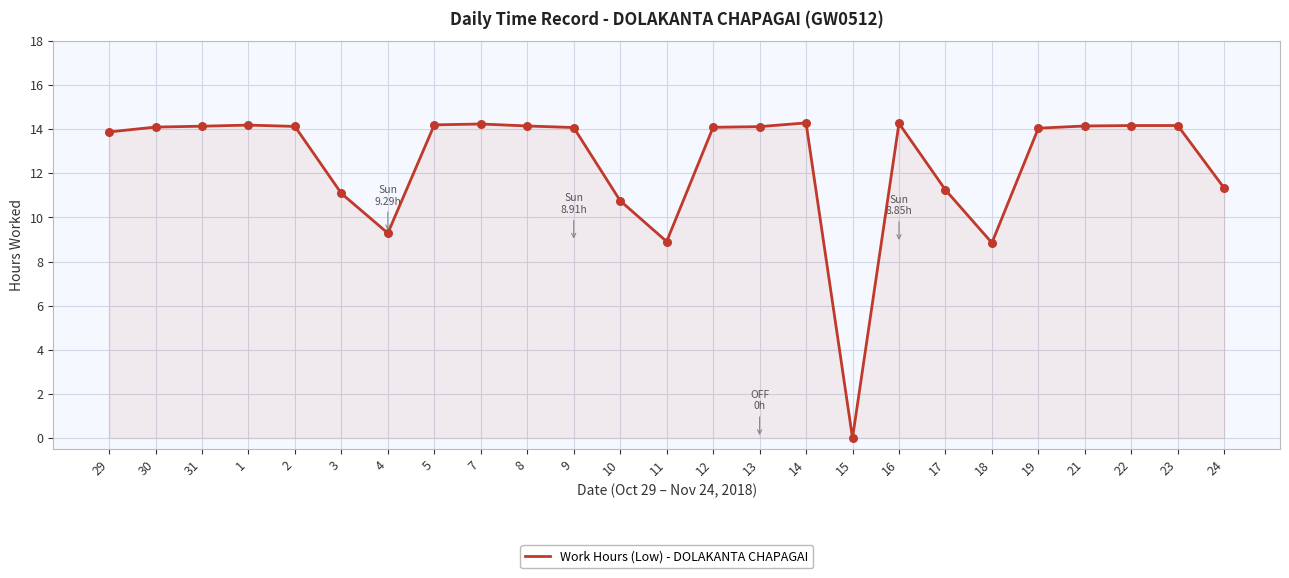

What is the change in value from 9 to 16?

+0.2